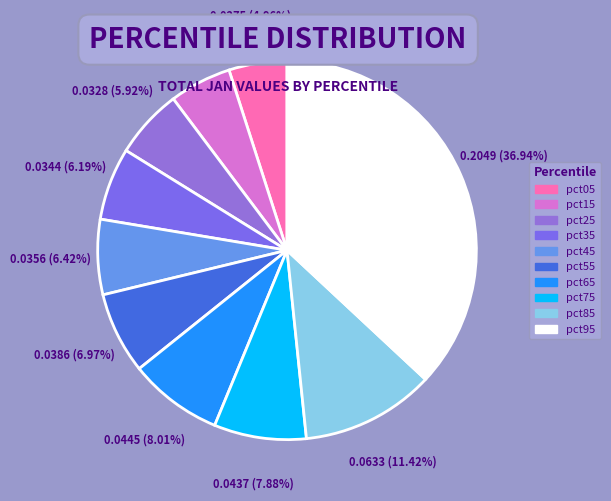

Count the number of slices in the pie.

10